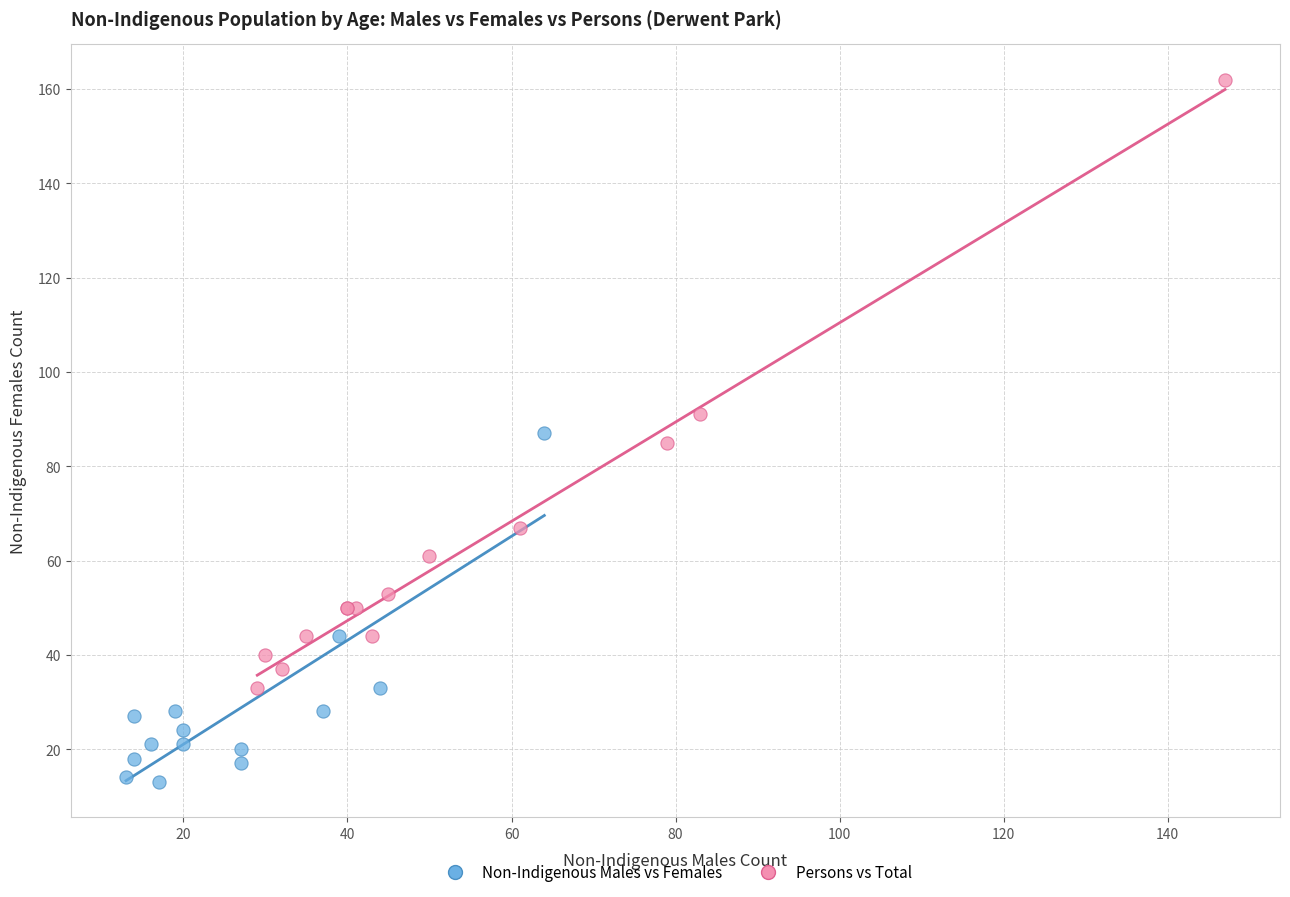

Which series contains the lowest Y value?

Non-Indigenous Males vs Females